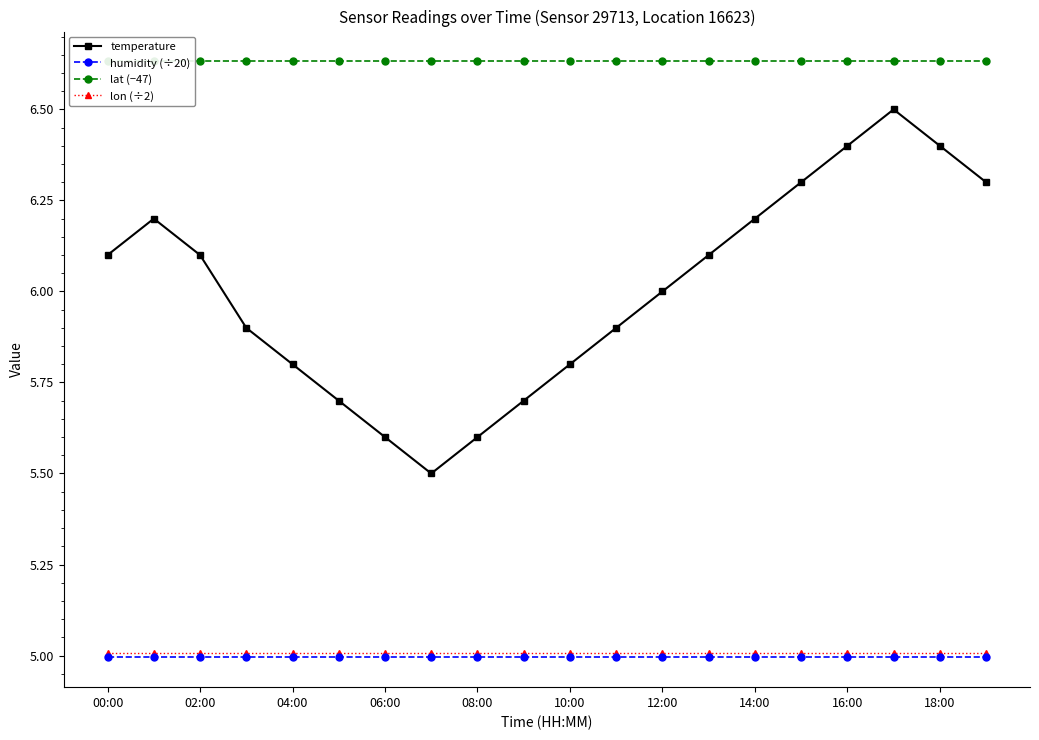

What is the highest value of the lon (÷2) series?

5.0